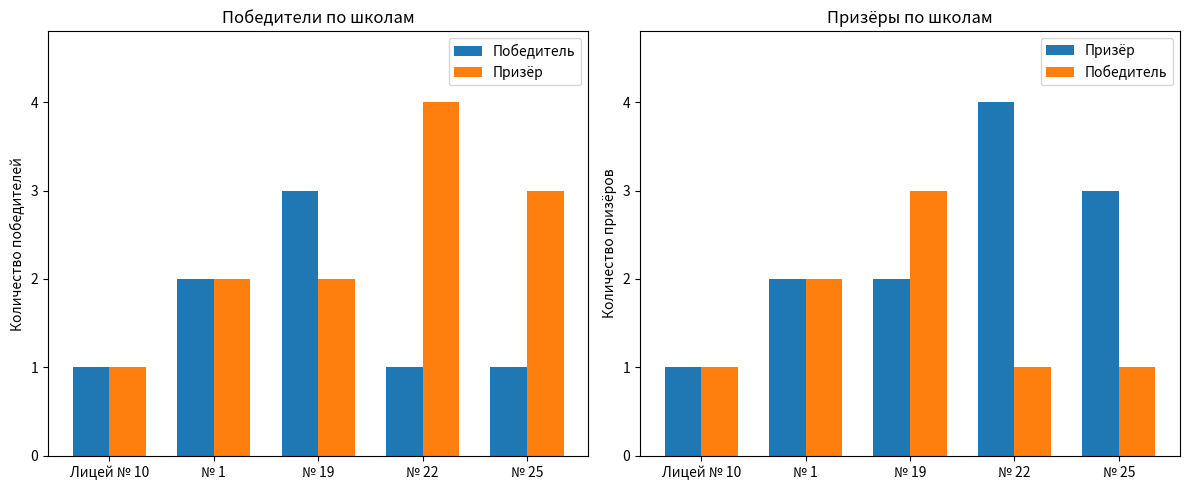

Reading left to right, what are all the values shown in this chart?

Победитель: Лицей № 10=1	№ 1=2	№ 19=3	№ 22=1	№ 25=1
Призёр: Лицей № 10=1	№ 1=2	№ 19=2	№ 22=4	№ 25=3